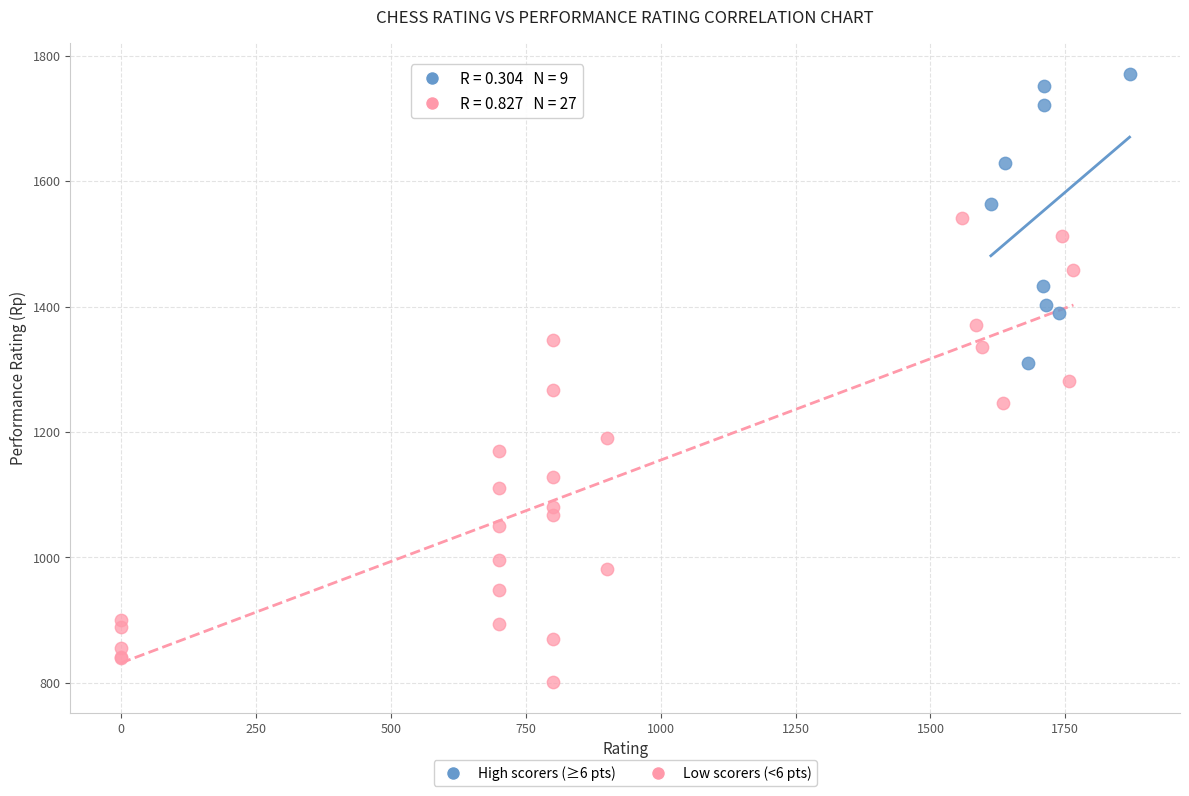

What are all the series names shown in the legend?

High scorers (≥6 pts), Low scorers (<6 pts)